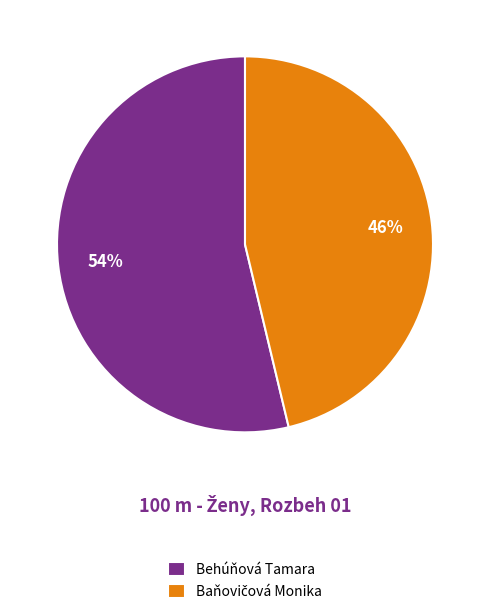

What is the largest slice in the pie chart?

Behúňová Tamara